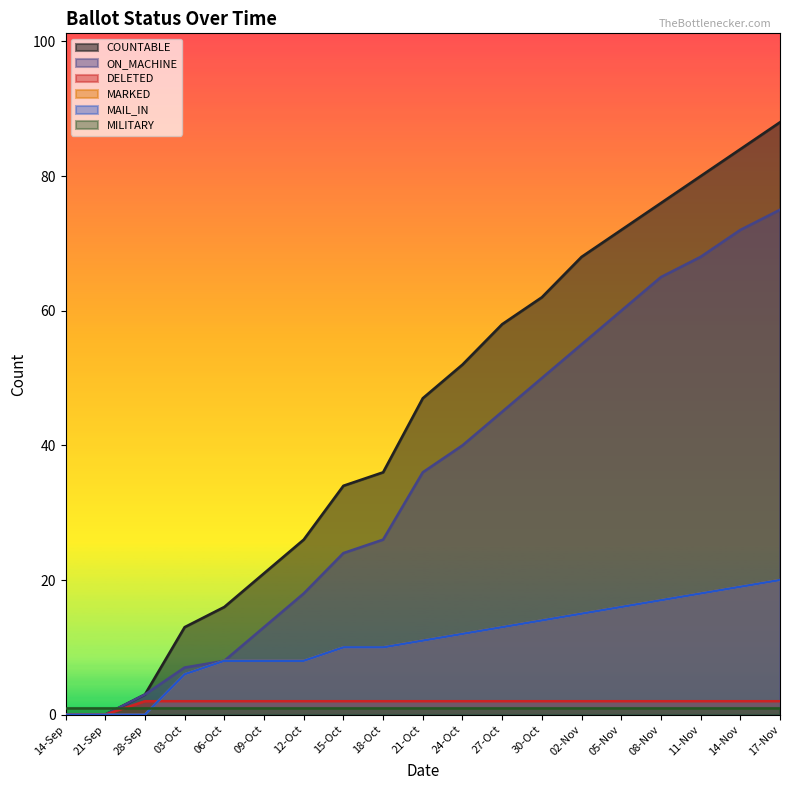

What is the spread (max minus min) of values at 12-Oct?

24